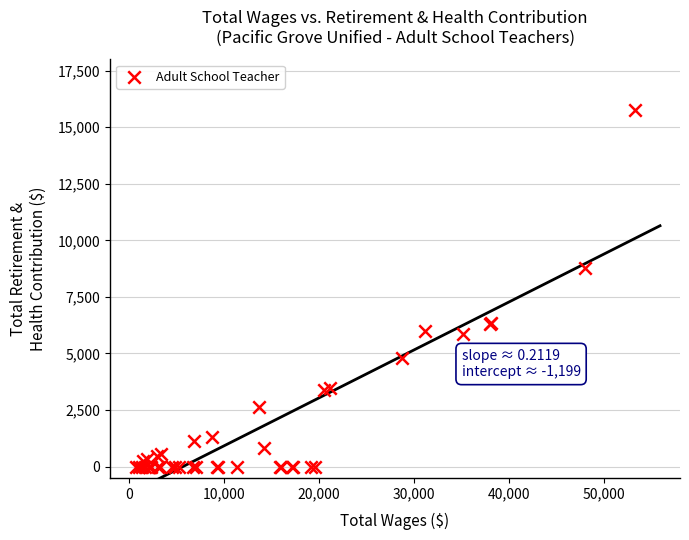

What Y value in the scatter plot is closest to 7878?

8755